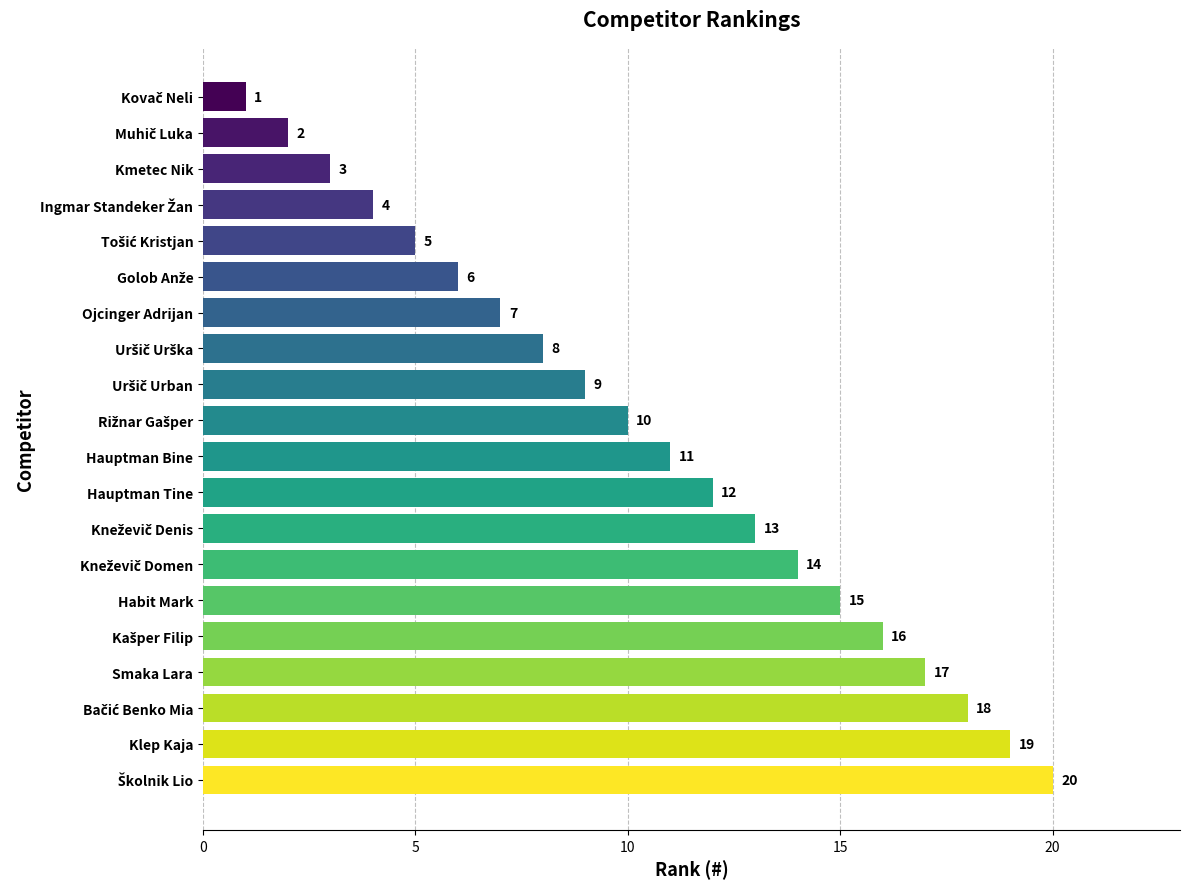

True or false: the data shows 3 at Kmetec Nik.

True